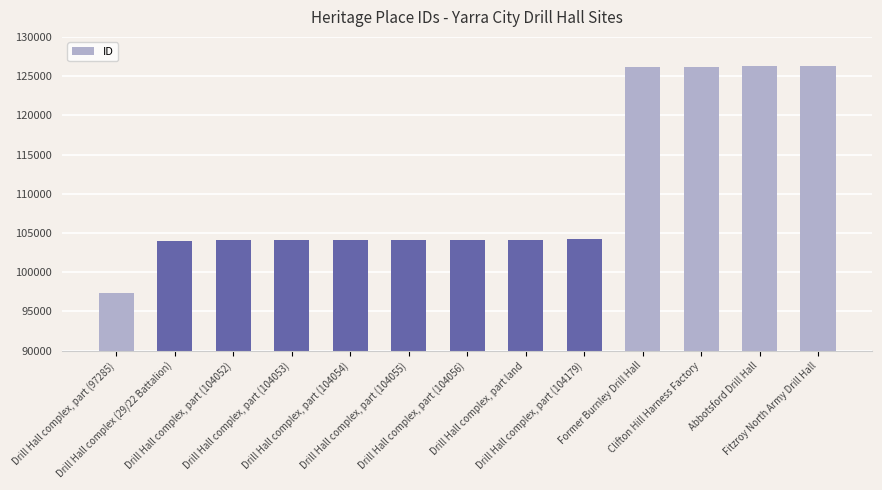

Does the chart contain stacked bars?

No